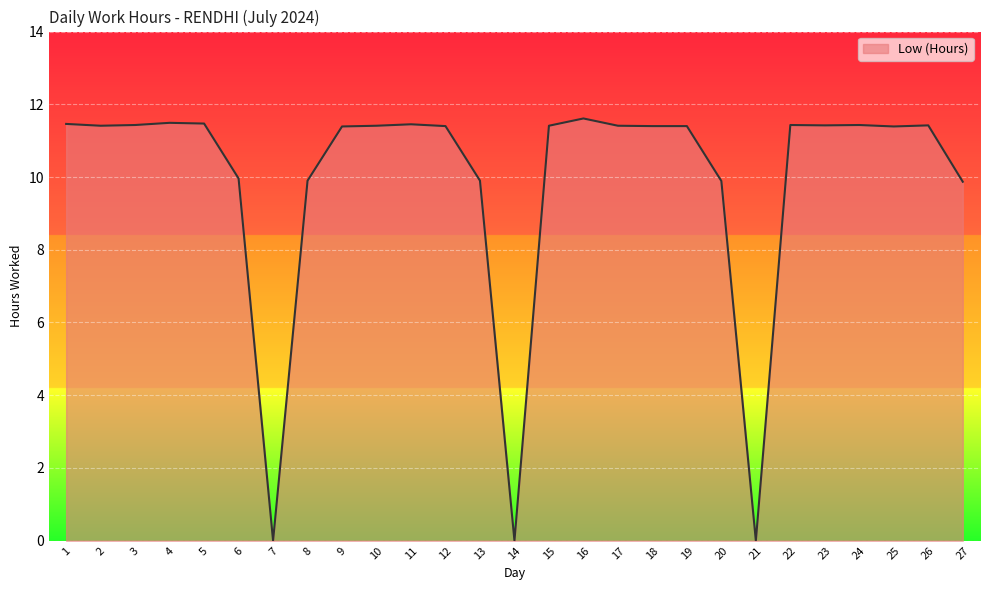

What is the difference between the maximum and second lowest values?

11.6